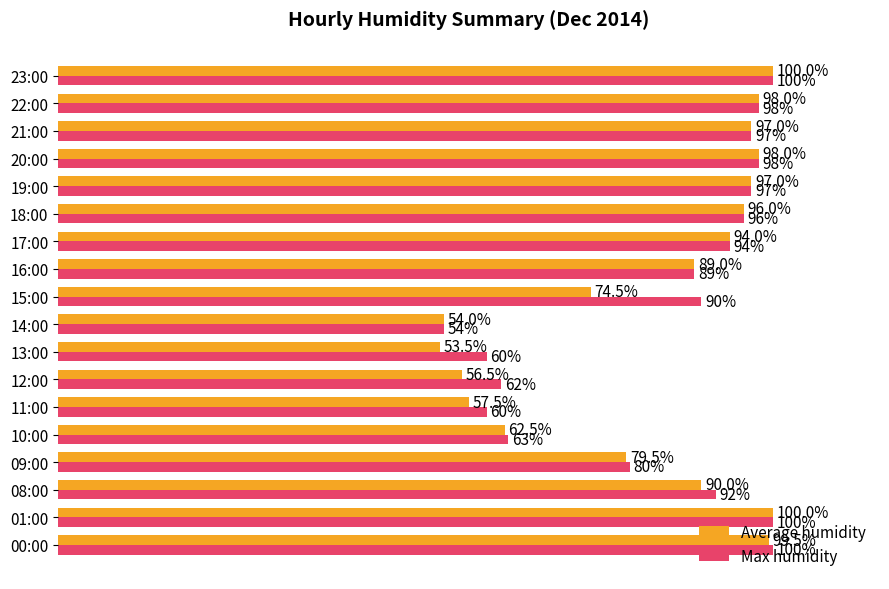

Which series has the widest spread of values?

Average humidity